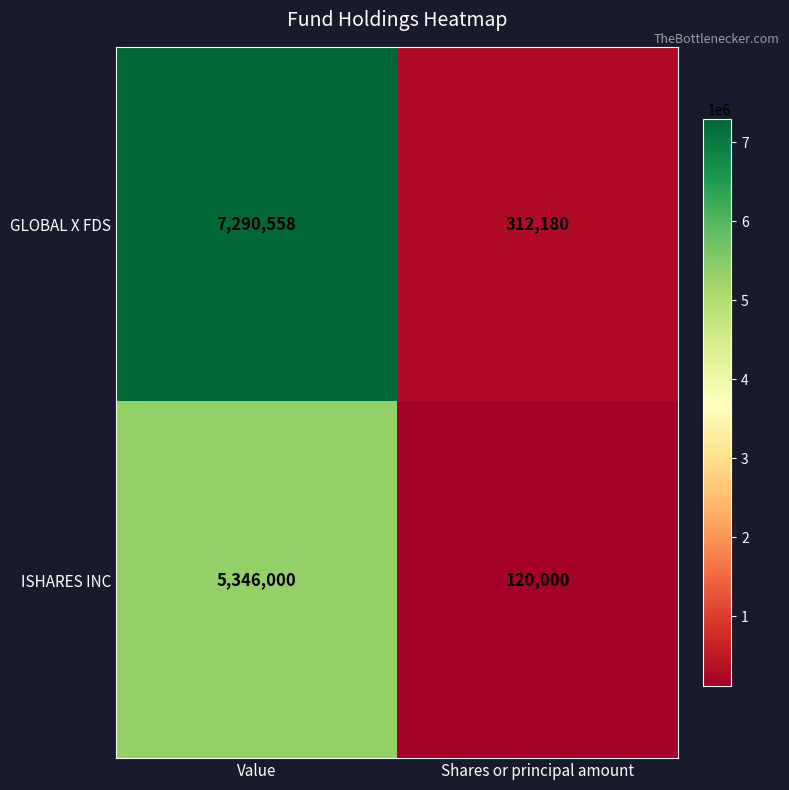

Reading left to right, extract all data points from this chart.

GLOBAL X FDS: 7290558	312180
ISHARES INC: 5346000	120000